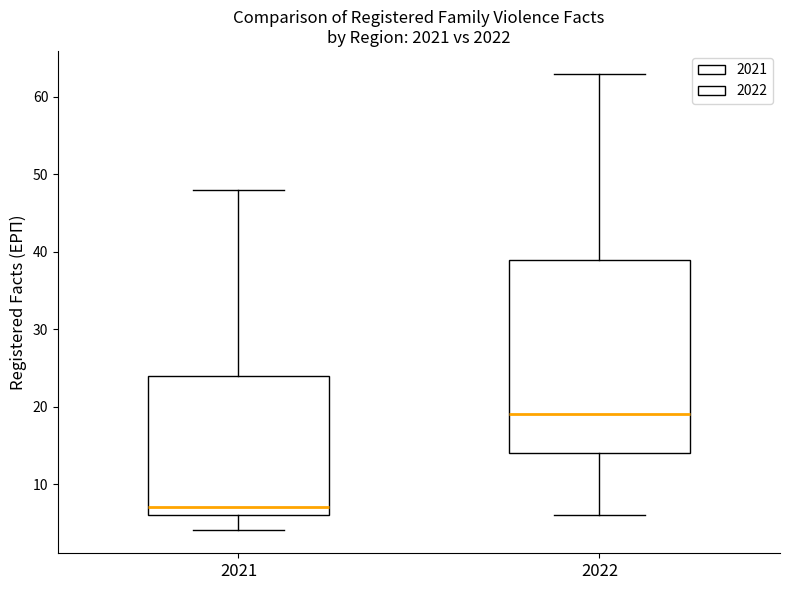

Which box is the tallest, from its lower edge to its upper edge?

2022